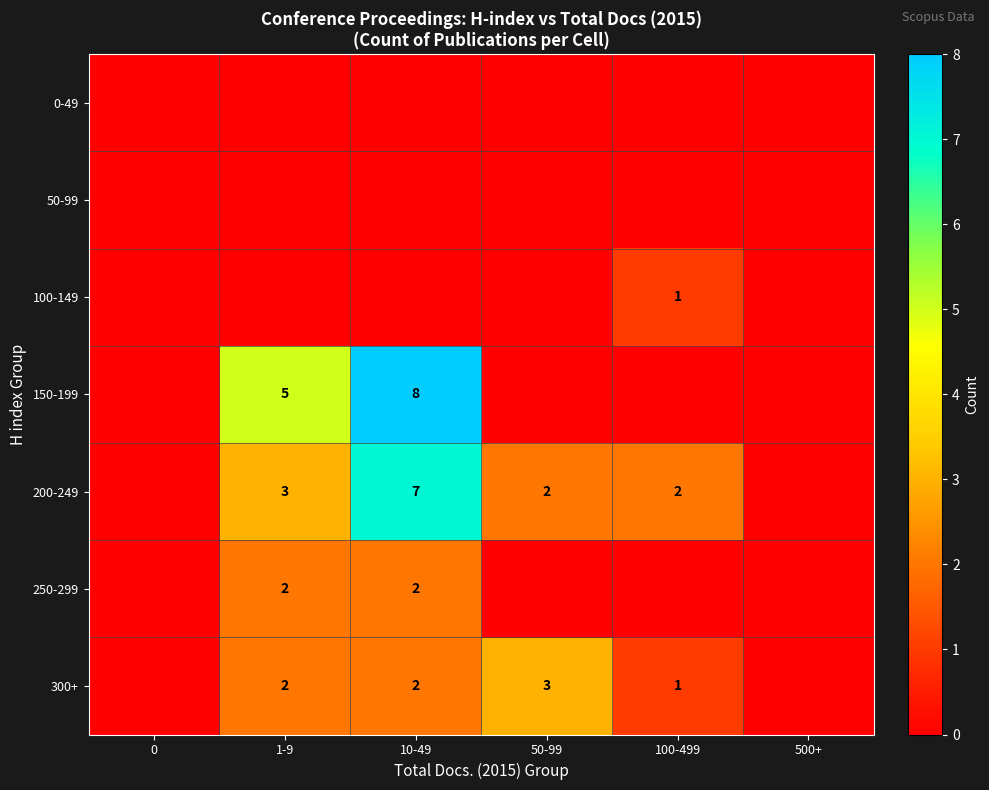

The 150-199 series shows 8 at 10-49. True or false?

True